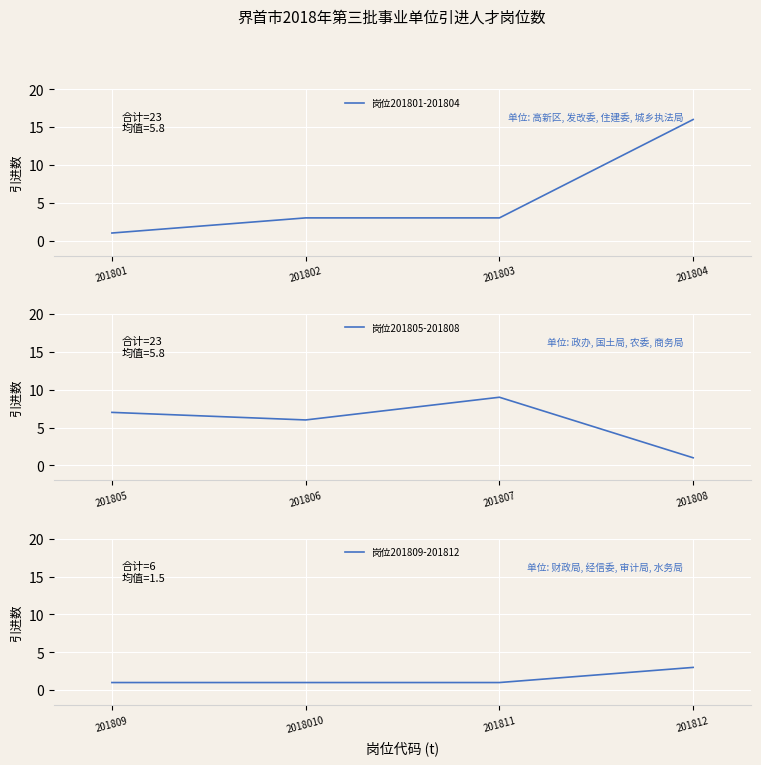

Reading left to right, list all the values displayed in this chart.

岗位201801-201804: 1	3	3	16
岗位201805-201808: 7	6	9	1
岗位201809-201812: 1	1	1	3